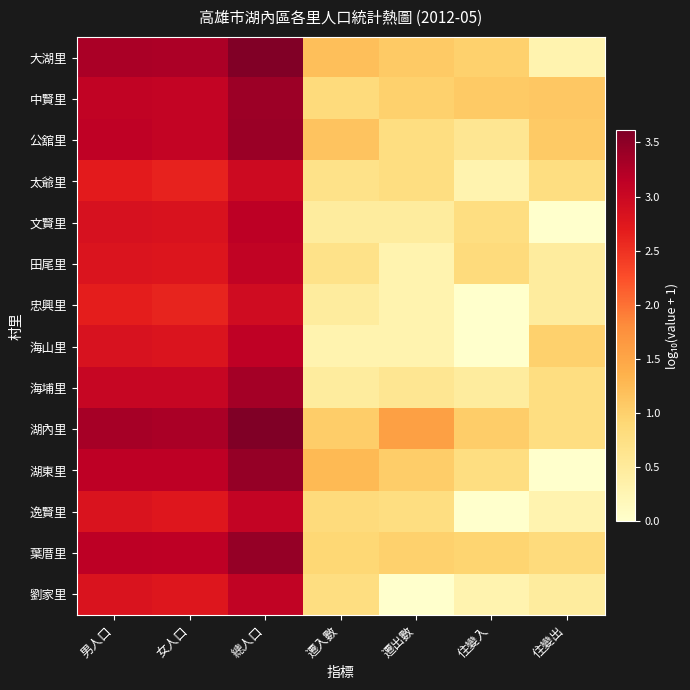

Between 女人口 and 遷出數, which series saw the biggest shift?

劉家里